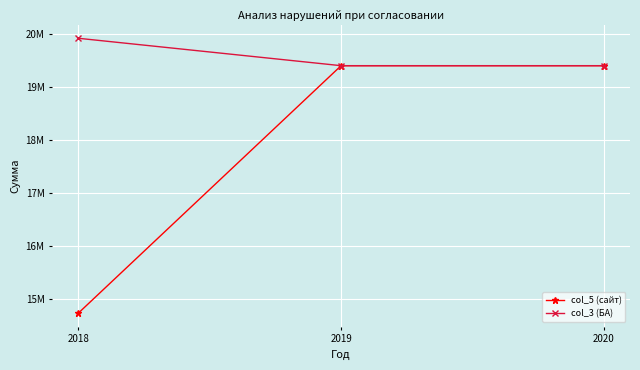

Does the chart have visible grid lines?

Yes